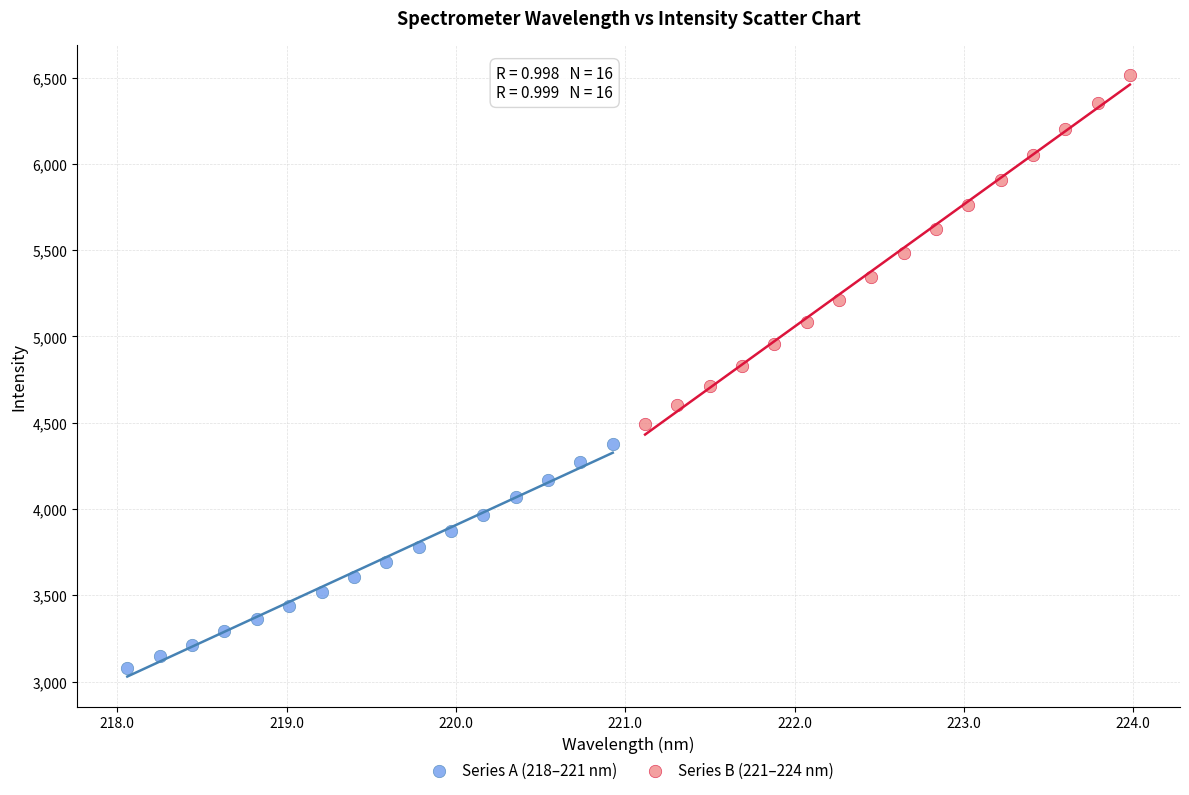

What are all the series names shown in the legend?

Series A (218–221 nm), Series B (221–224 nm)